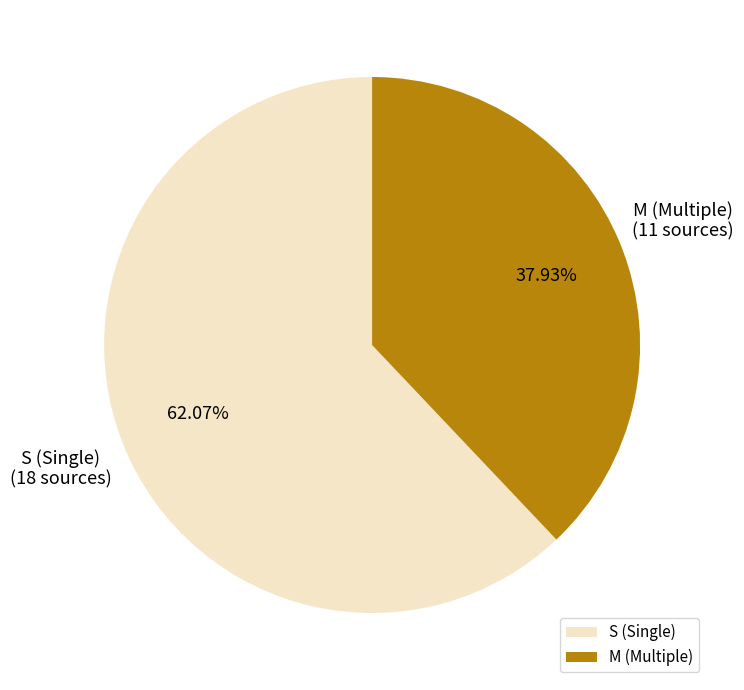

Which has a higher value, M (Multiple) or S (Single)?

S (Single)